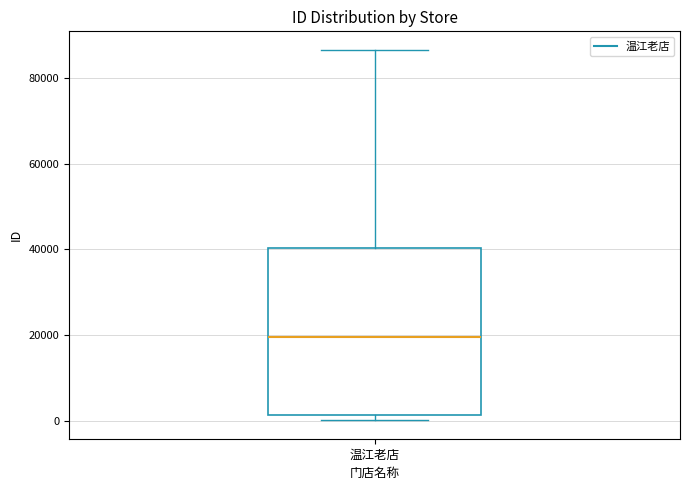

Transcribe this box plot: give where the median line is, the range the box spans, and where the two whiskers end, as read against the y-axis. The values are not printed on the chart, so give them approximately, as read against the axis.

median 20000, box 2000 to 40000, whiskers 0 to 86000